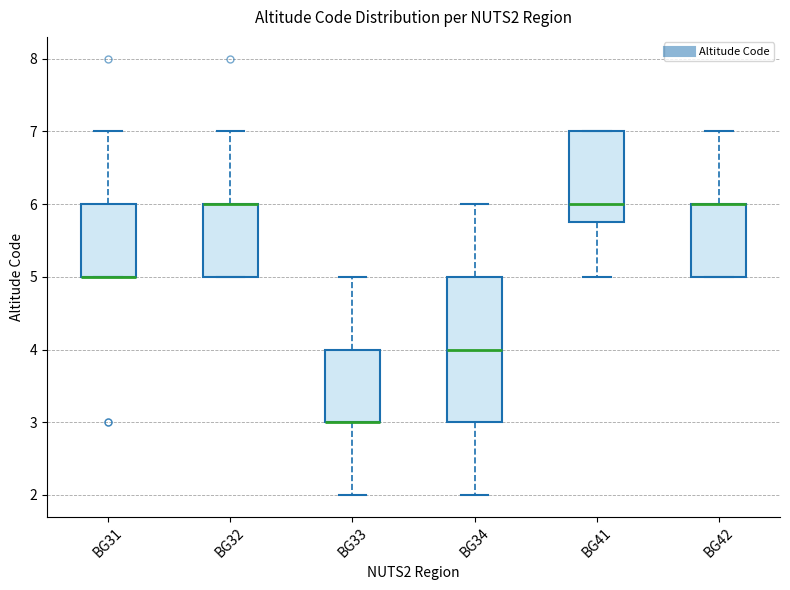

Reading left to right, read every box against the y-axis: the position of its median line, the range the box covers, and the ends of its whiskers. The values are not printed on the chart, so give them approximately, as read against the axis.

BG31: median 5.0 (drawn on the box's lower edge), box 5.0 to 6.0, whiskers 5.0 to 7.0
BG32: median 6.0 (drawn on the box's upper edge), box 5.0 to 6.0, whiskers 5.0 to 7.0
BG33: median 3.0 (drawn on the box's lower edge), box 3.0 to 4.0, whiskers 2.0 to 5.0
BG34: median 4.0, box 3.0 to 5.0, whiskers 2.0 to 6.0
BG41: median 6.0, box 5.8 to 7.0, whiskers 5.0 to 7.0
BG42: median 6.0 (drawn on the box's upper edge), box 5.0 to 6.0, whiskers 5.0 to 7.0